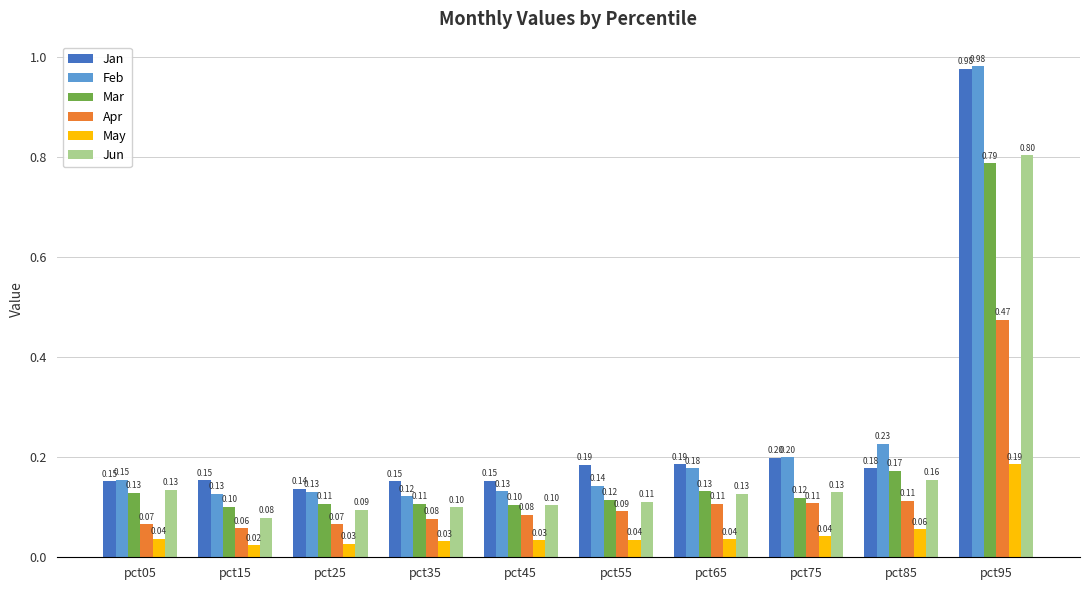

The value of Apr at pct85 is 0.2. True or false?

False